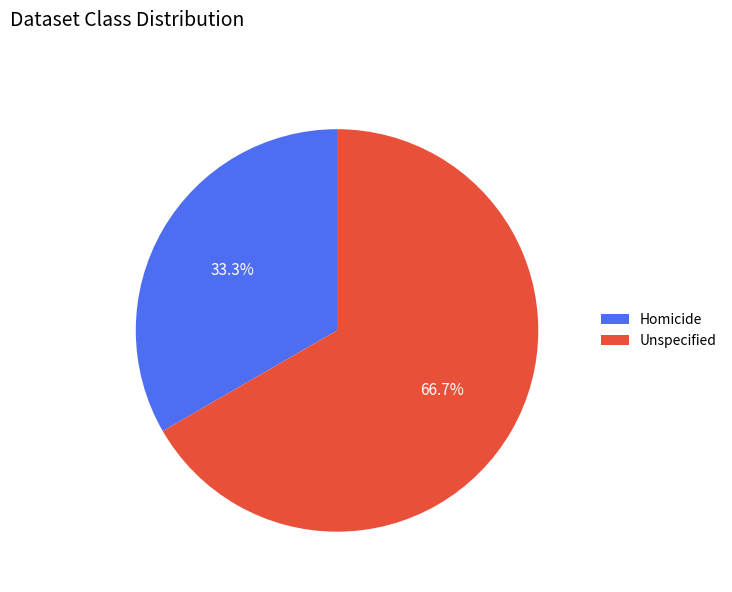

How many slices are in this pie chart?

2